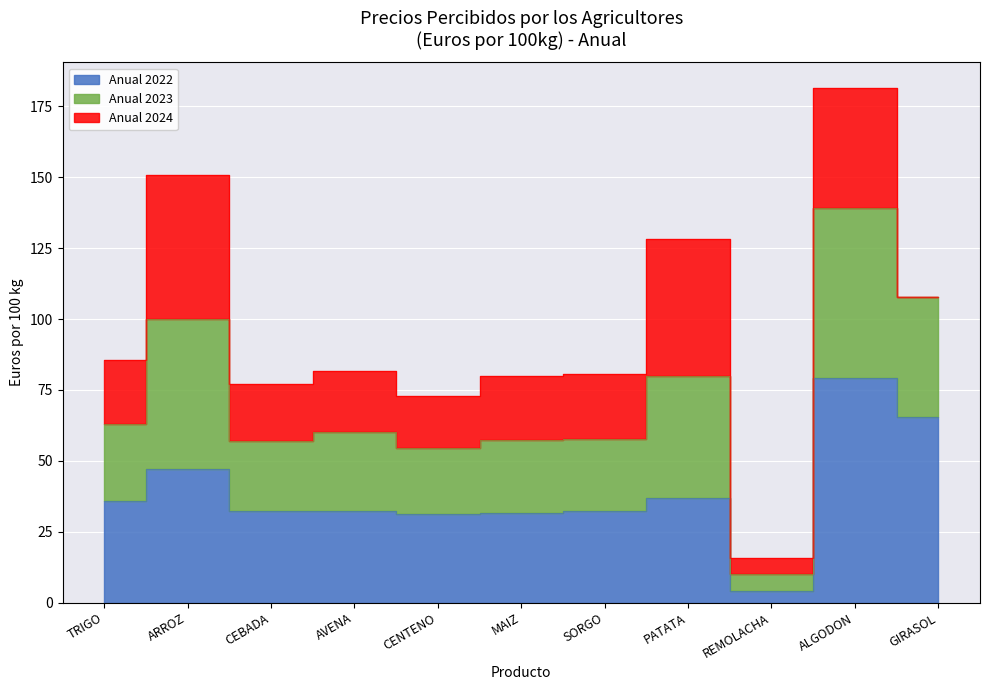

Does the chart display data point markers on the line(s)?

No